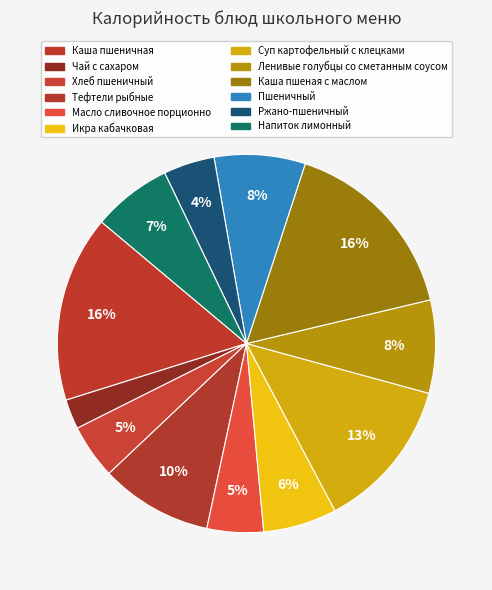

To the nearest percent, what is the average slice percentage?

8%